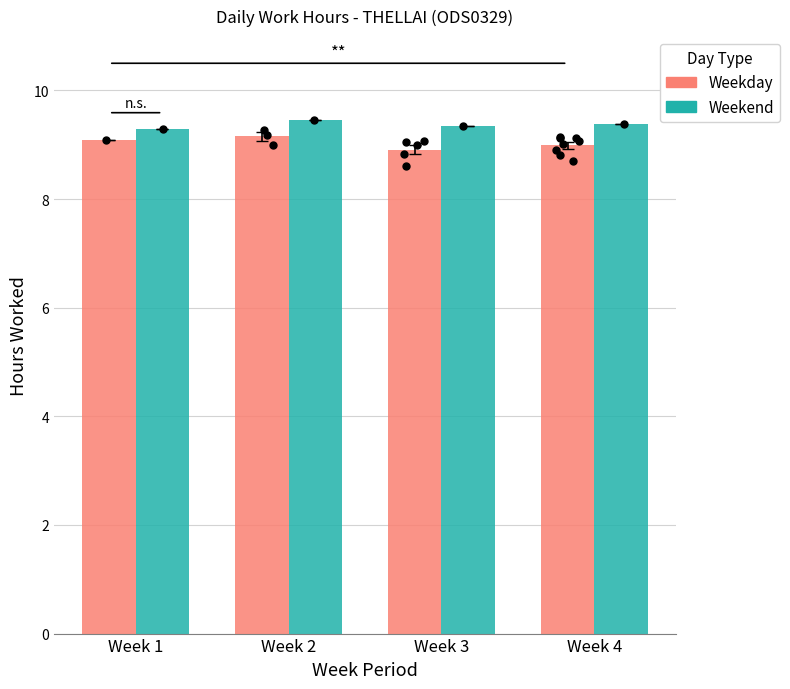

Which series contains the highest Y value?

Weekend